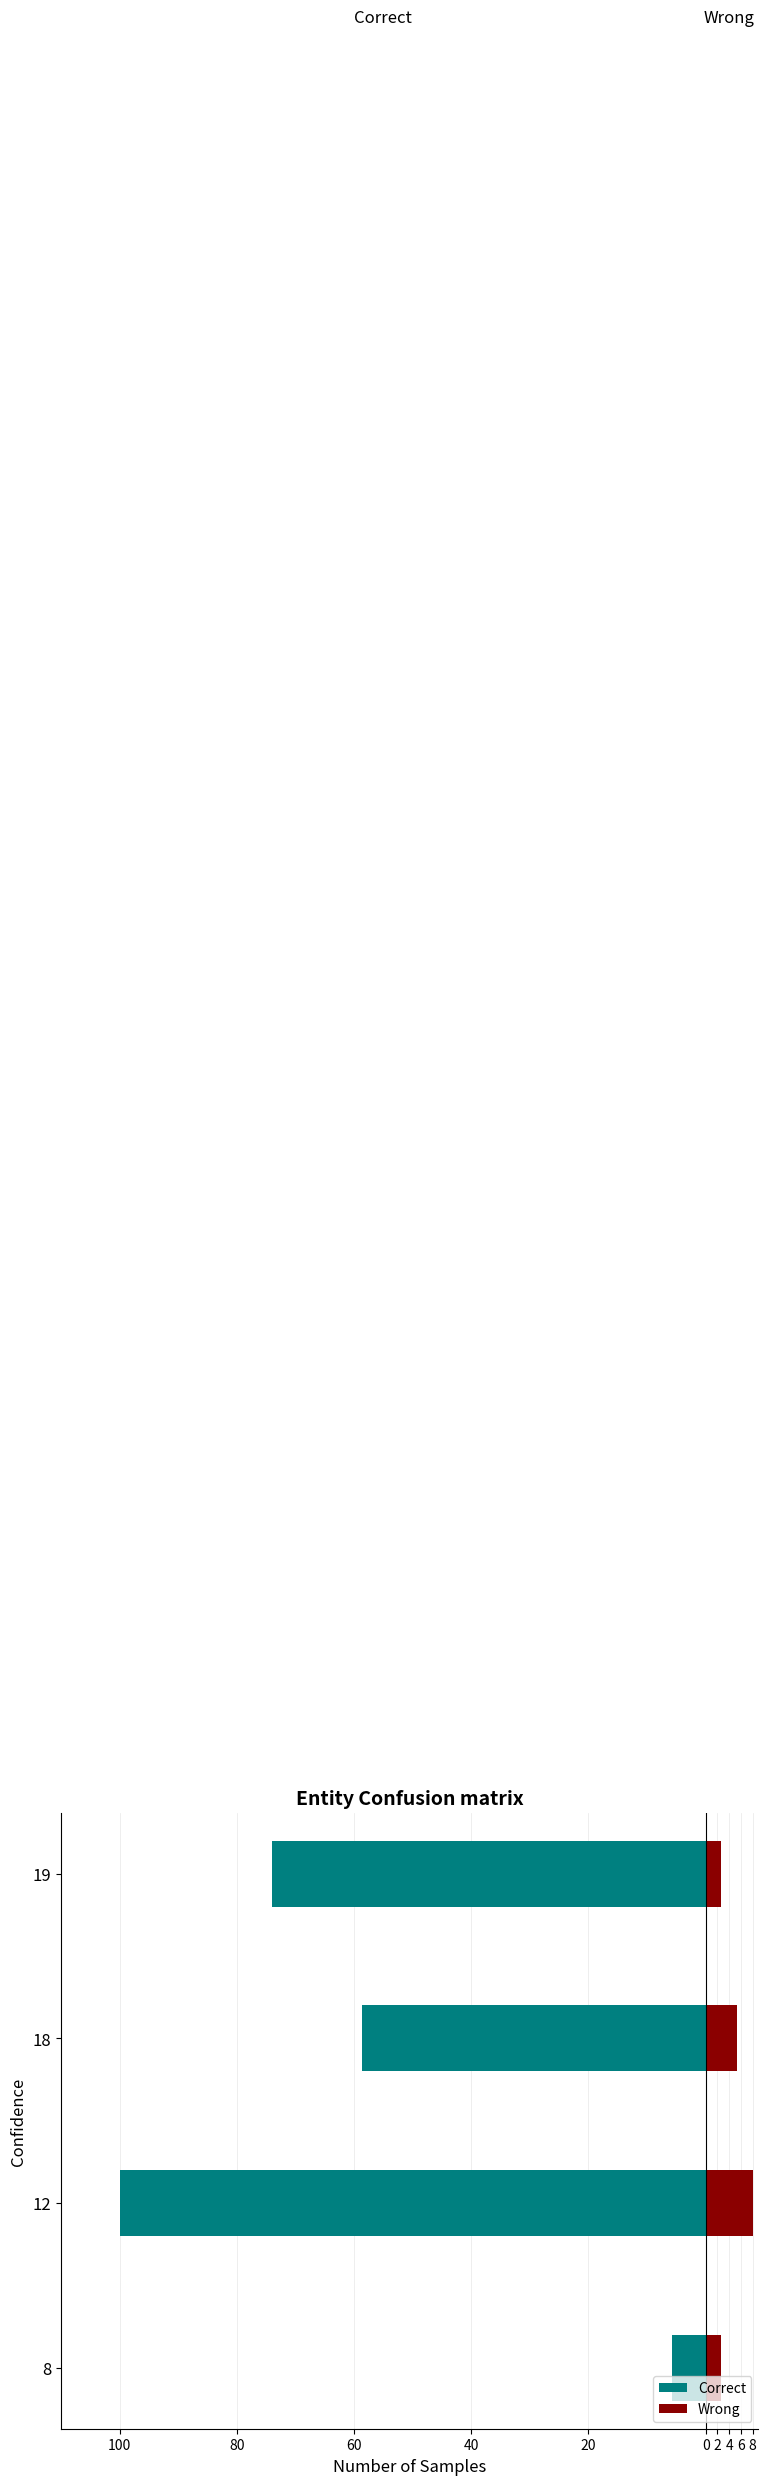

Count the number of categories in the chart.

4